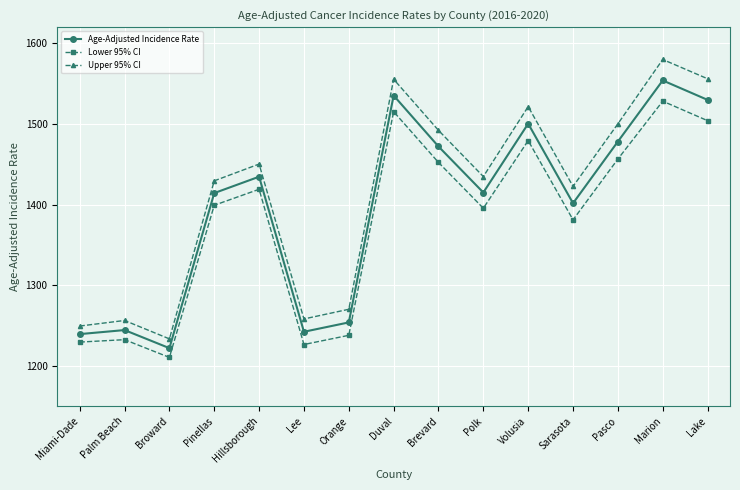

What is the difference between the Lower 95% CI values at Marion and Orange?

290.4